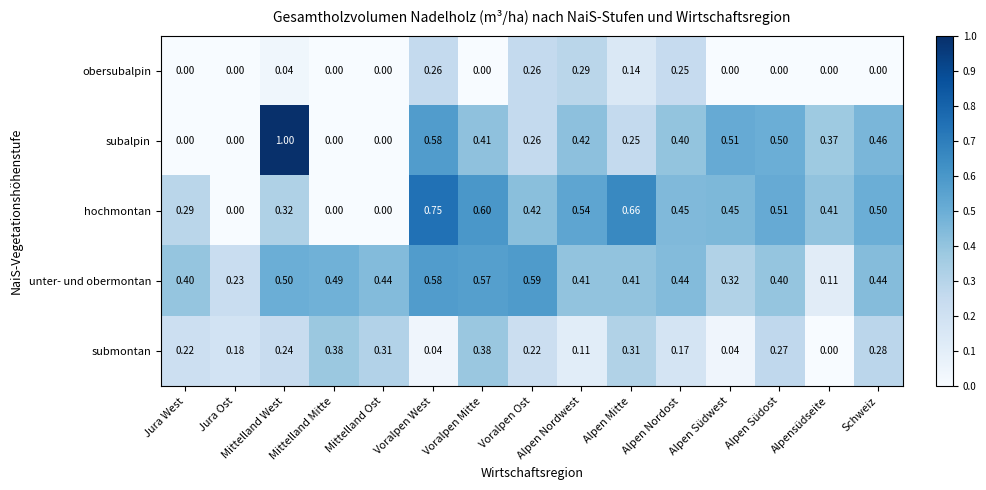

Rank the series by their maximum value, from highest to lowest.

subalpin, hochmontan, unter- und obermontan, submontan, obersubalpin